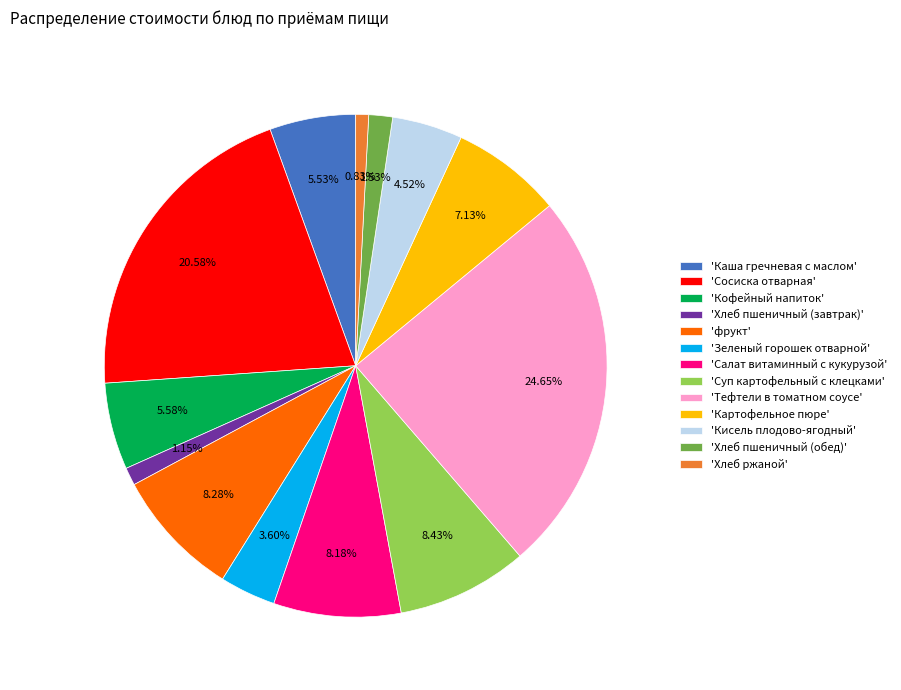

Which category has the biggest portion of the pie?

'Тефтели в томатном соусе'